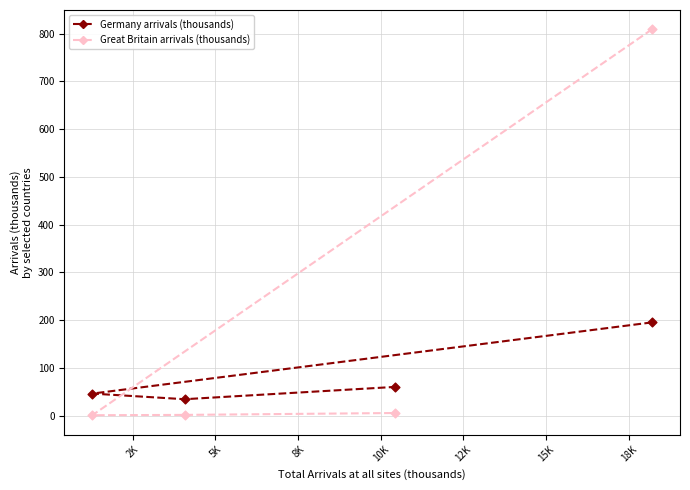

Across all data points, what is the range of Y values (max minus min)?

808.3